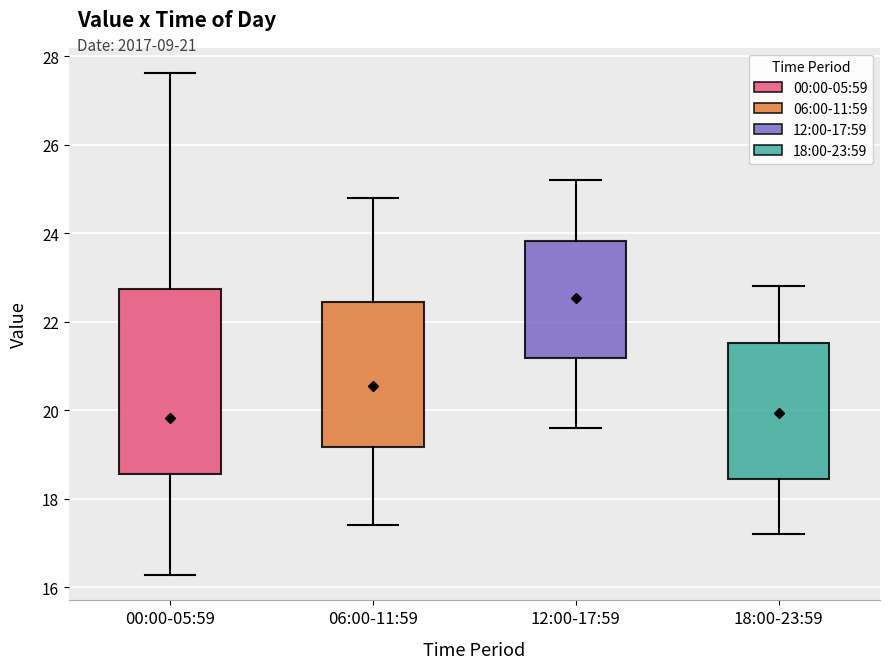

Which box has the highest median line?

12:00-17:59